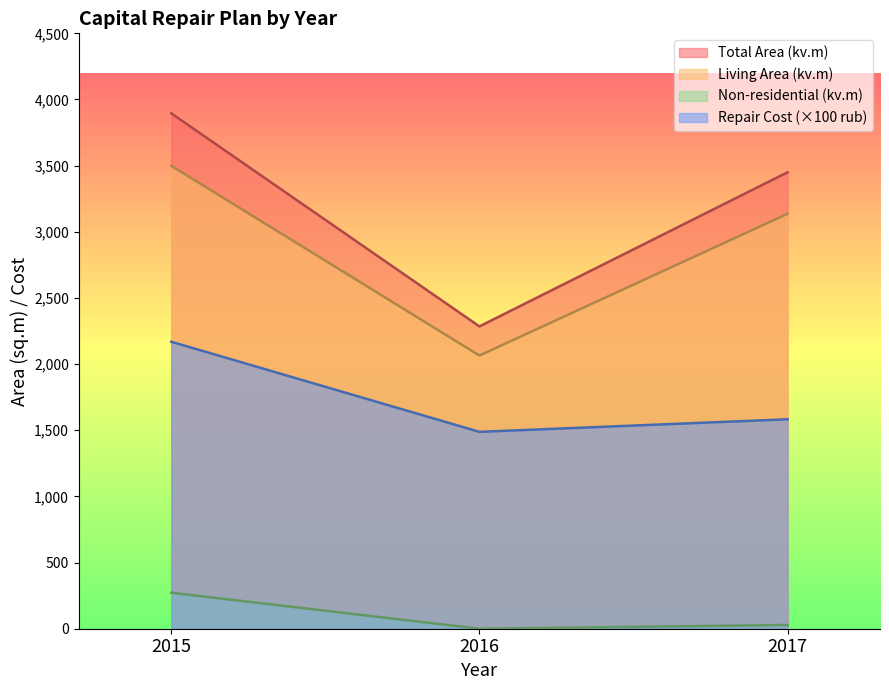

Rank the series at 2015 from highest to lowest value.

Total Area (kv.m), Living Area (kv.m), Repair Cost (×100 rub), Non-residential (kv.m)